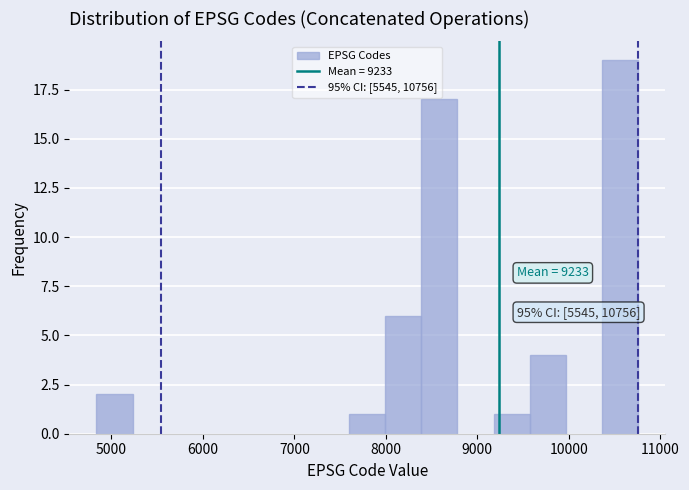

Around what value on the x-axis is the tallest bar? Give the approximate position of its centre, as read against the axis.

10600